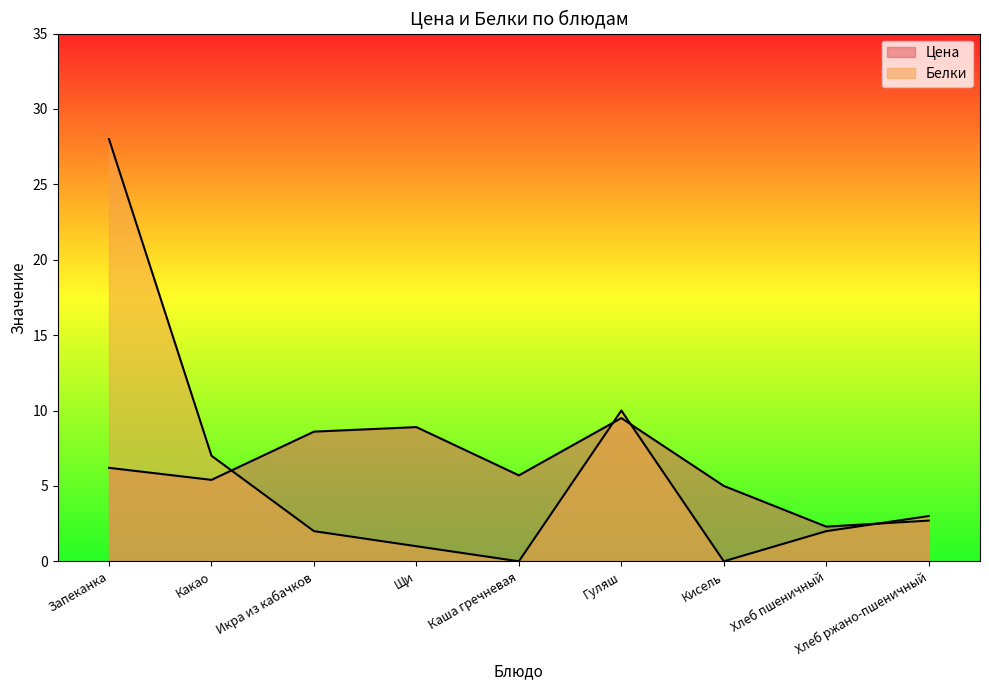

Rank the series by their maximum value, from lowest to highest.

Цена, Белки